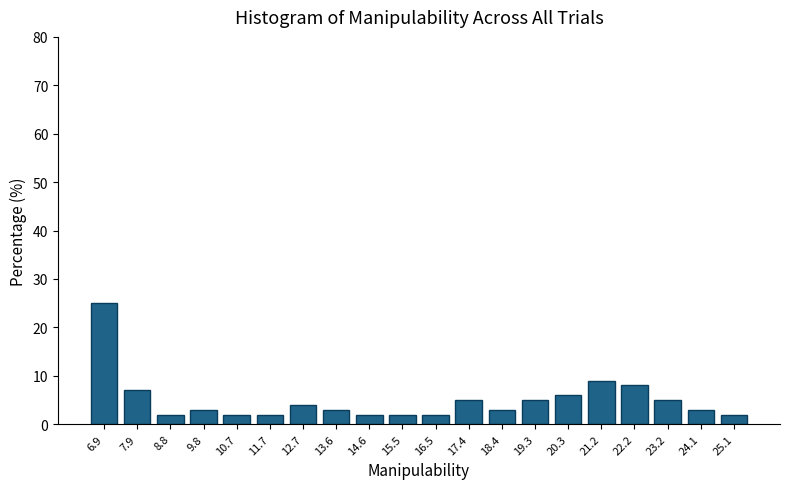

Reading right to left, what are all the values shown in this chart?

2.0	3.0	5.0	8.0	9.0	6.0	5.0	3.0	5.0	2.0	2.0	2.0	3.0	4.0	2.0	2.0	3.0	2.0	7.0	25.0